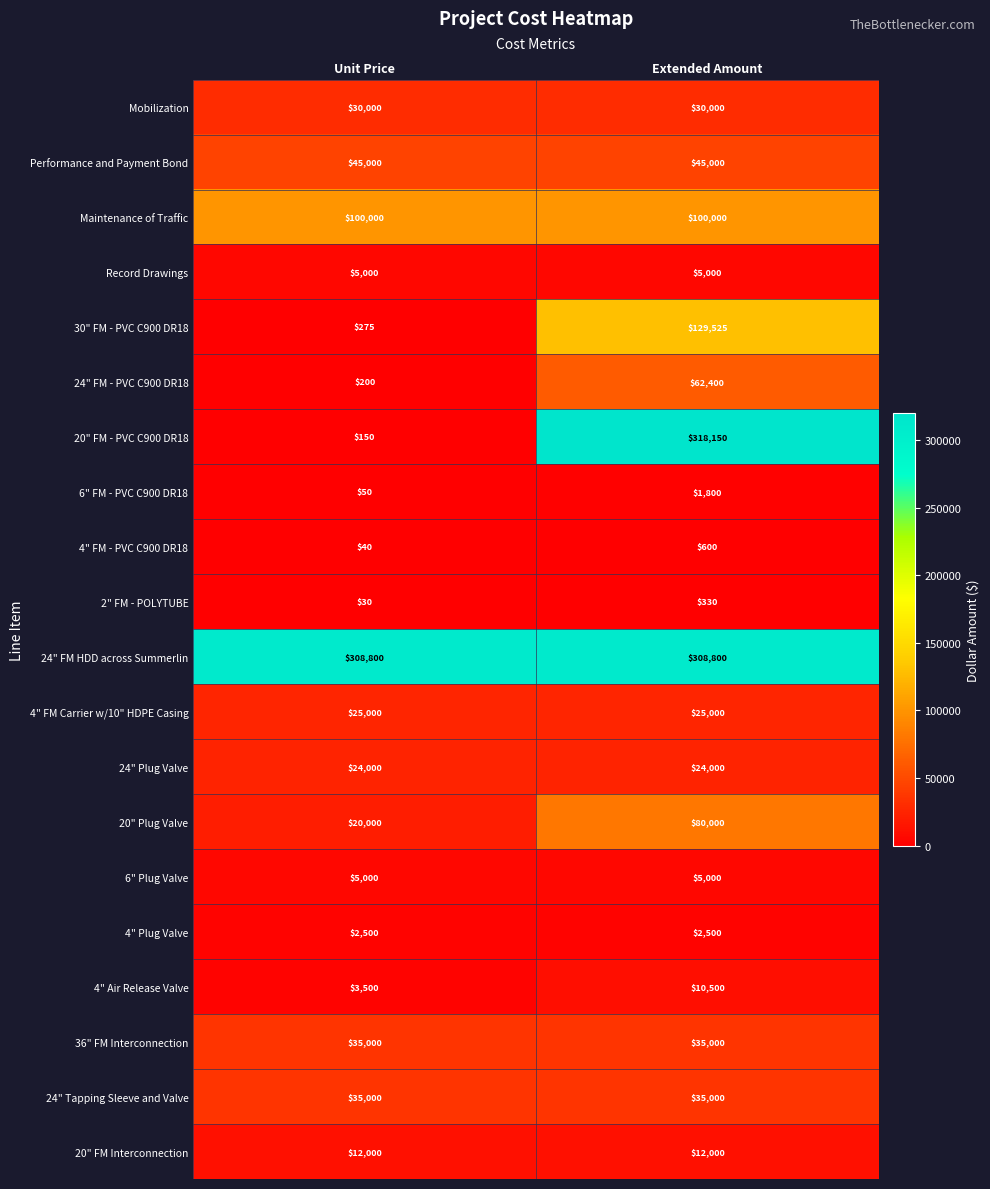

List the labels in order of 4" FM - PVC C900 DR18 value, smallest first.

Unit Price, Extended Amount